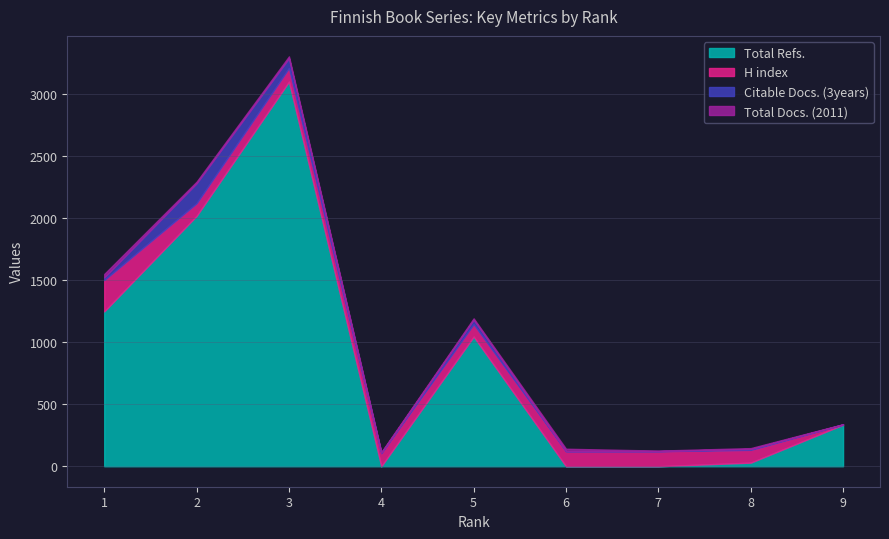

How many values in Citable Docs. (3years) are above zero?

8